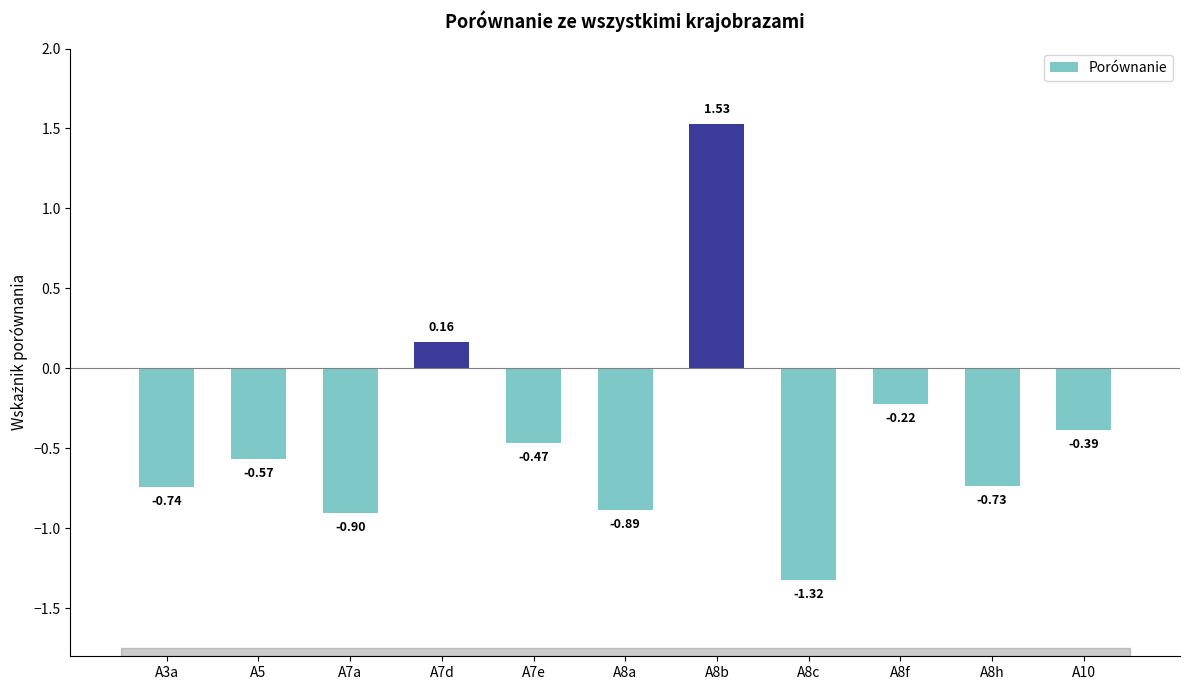

What is the change in value from A7a to A8b?

+2.4